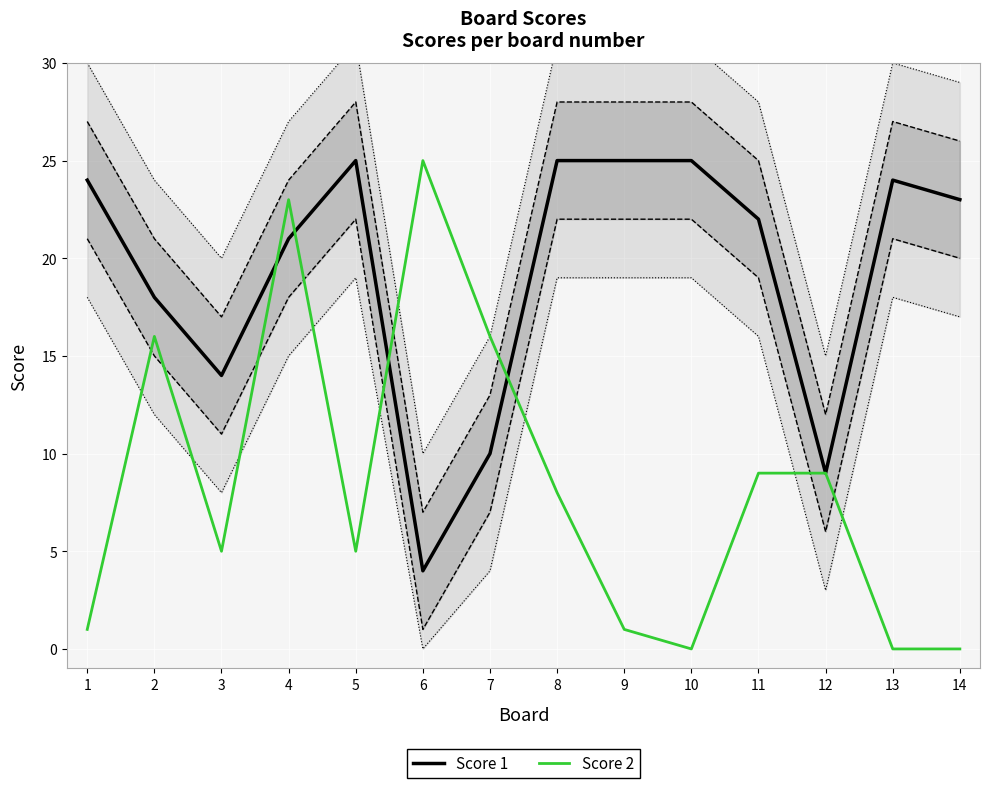

What is the maximum value shown in the chart?

25